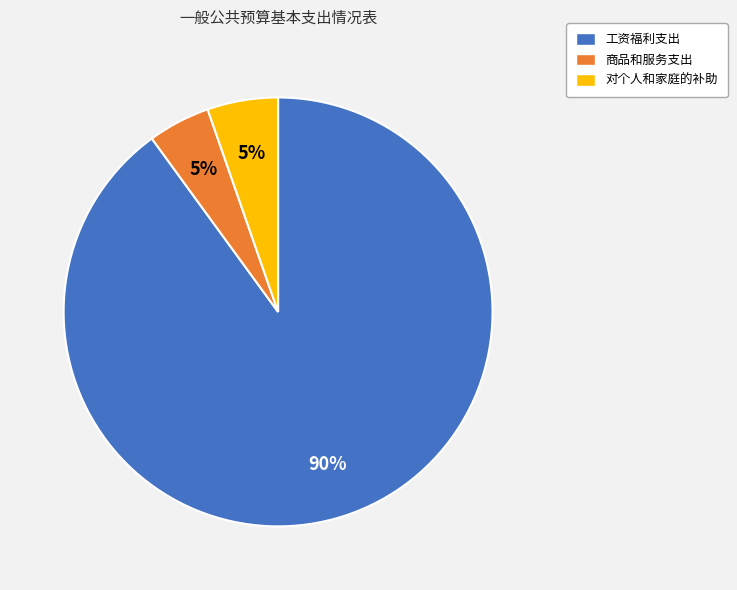

To the nearest percent, what portion does 工资福利支出 represent?

90%